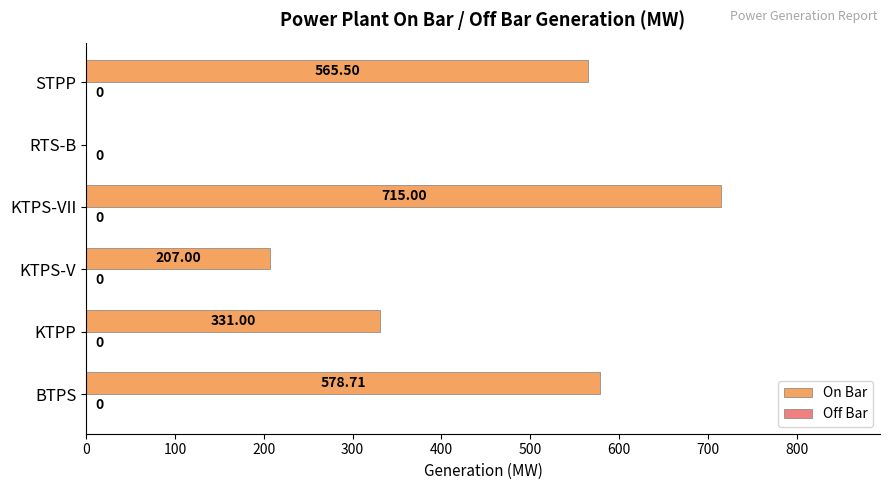

Which category has the highest value across all series?

KTPS-VII